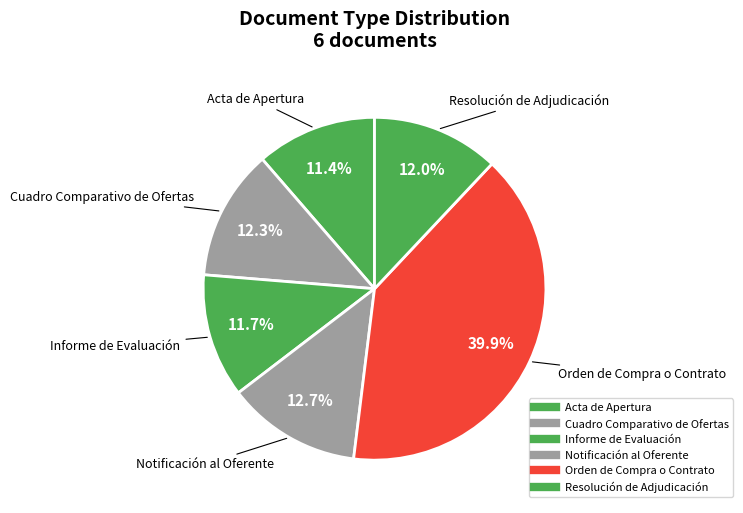

To the nearest percent, what percentage of the pie is Informe de Evaluación?

12%